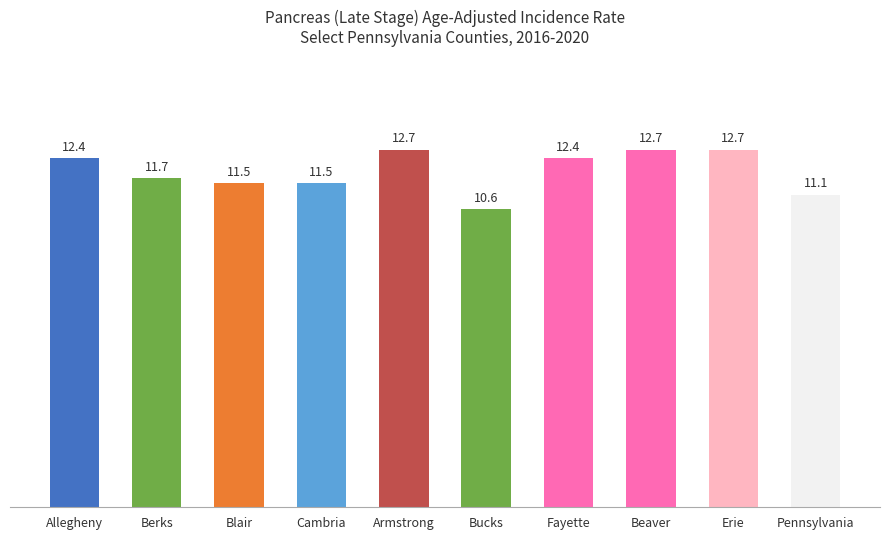

What position from the left is Fayette?

7